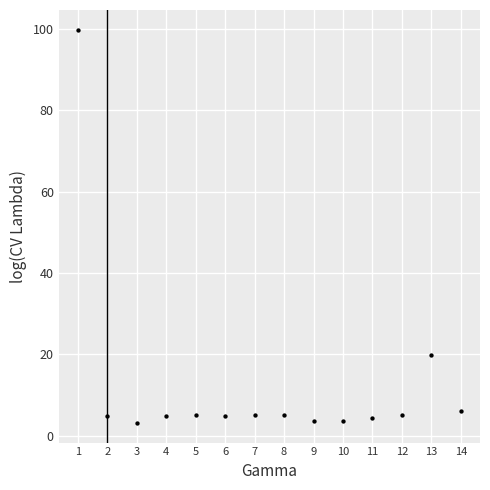

What is the range of X values (max minus min)?

13.0